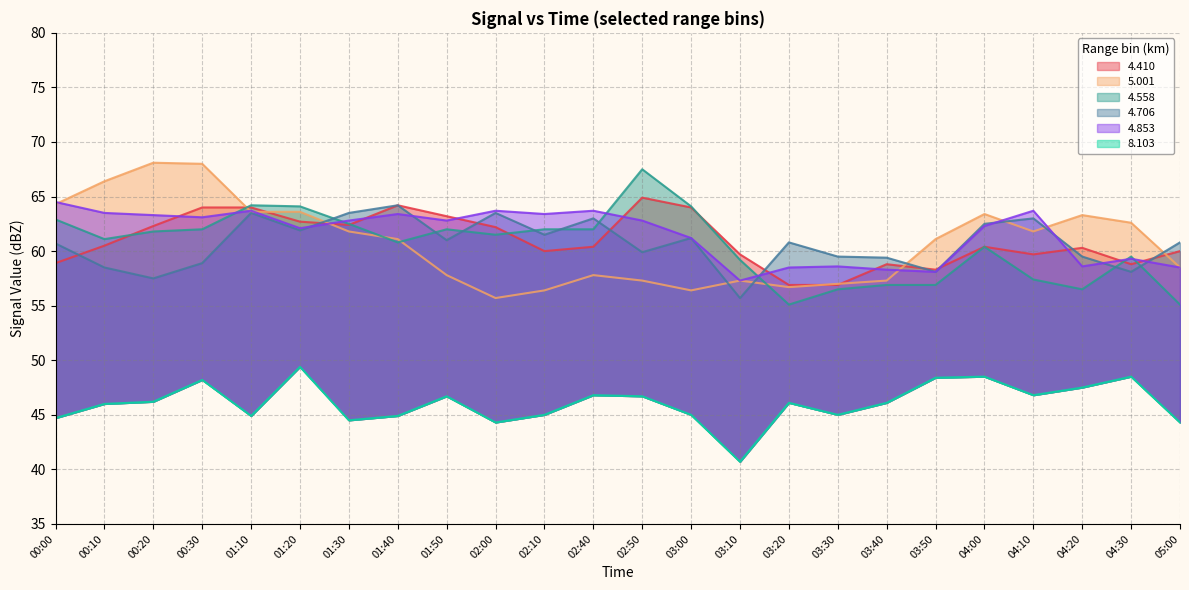

True or false:   4.706 and   4.558 cross at least once.

True